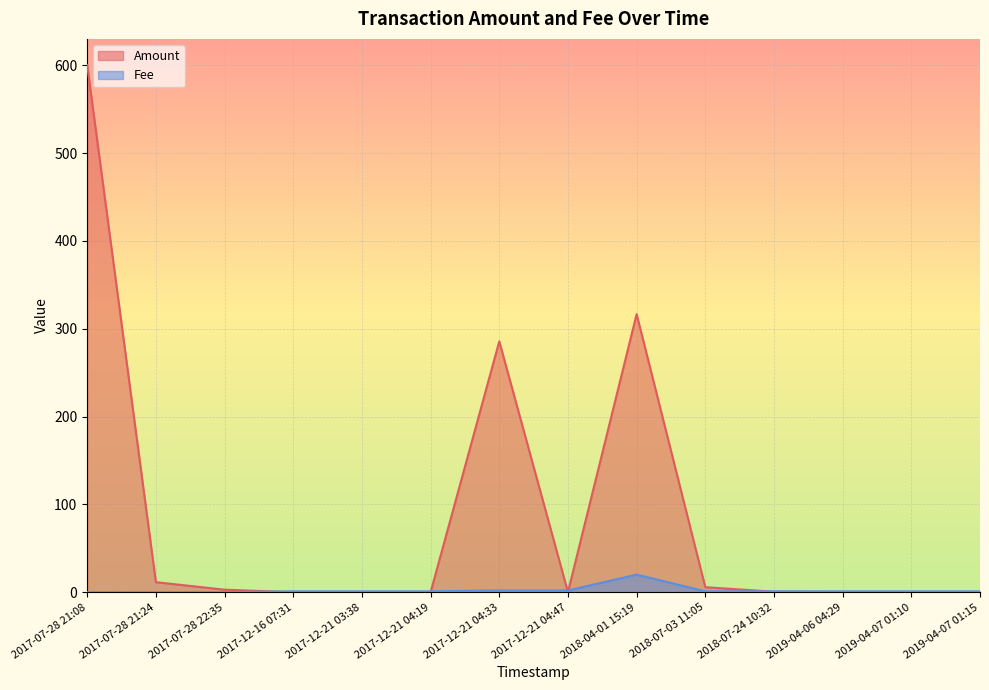

How many lines are shown in the chart?

2